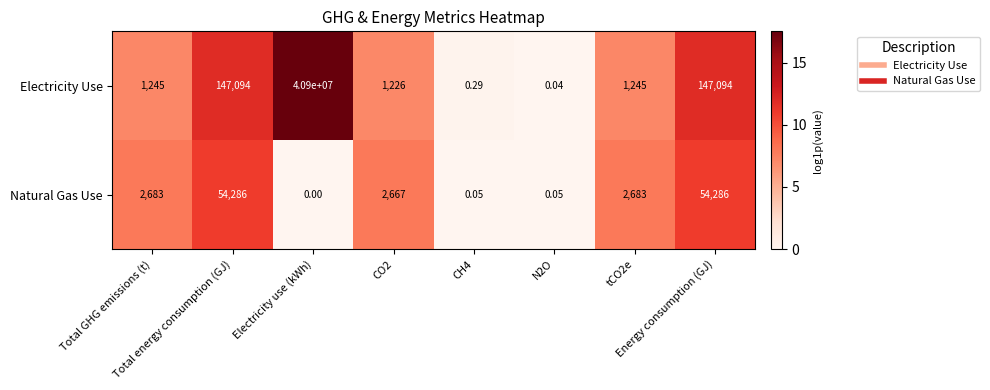

Rank the series by their average value, from highest to lowest.

Electricity Use, Natural Gas Use